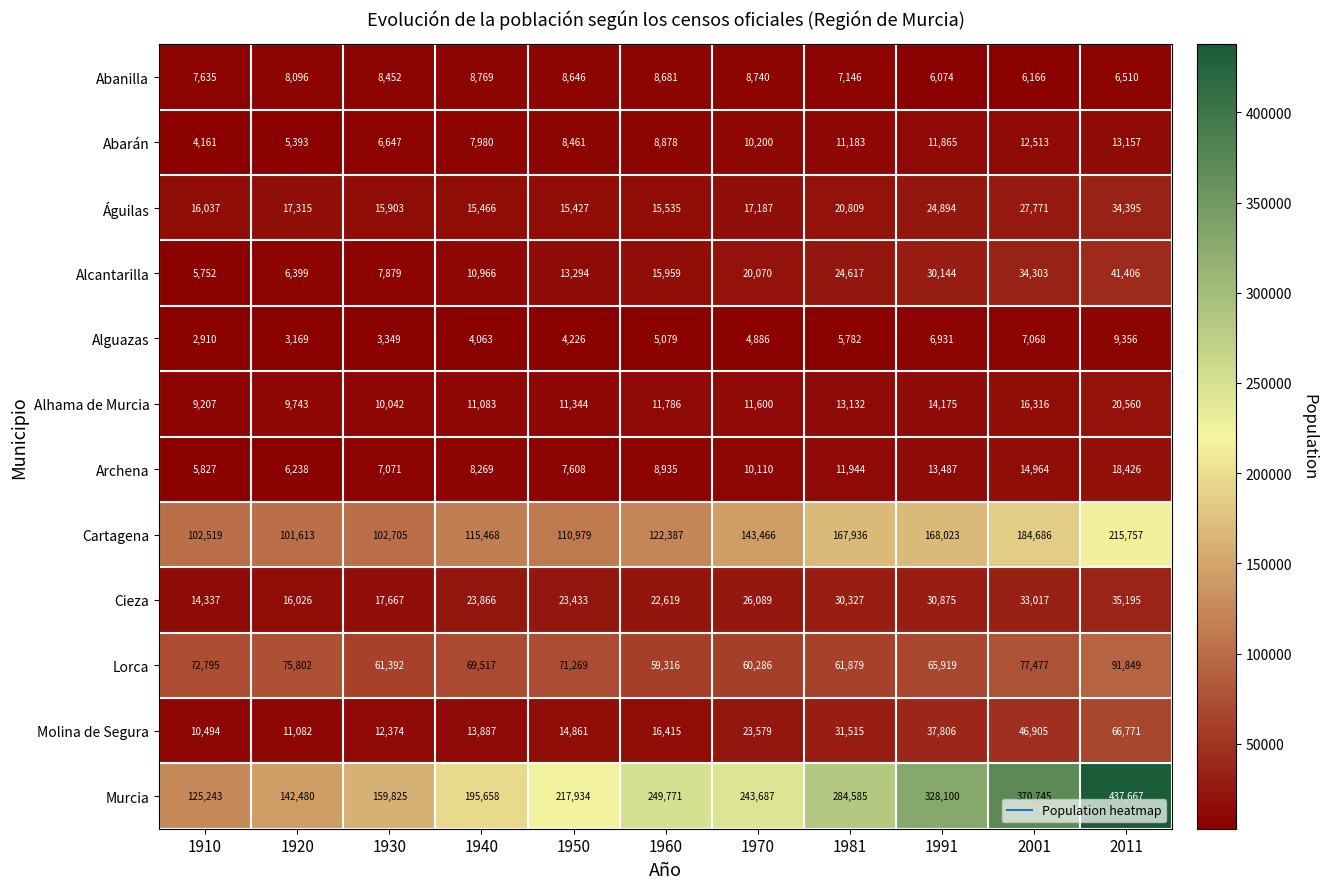

Which series has the largest total across all categories?

Murcia